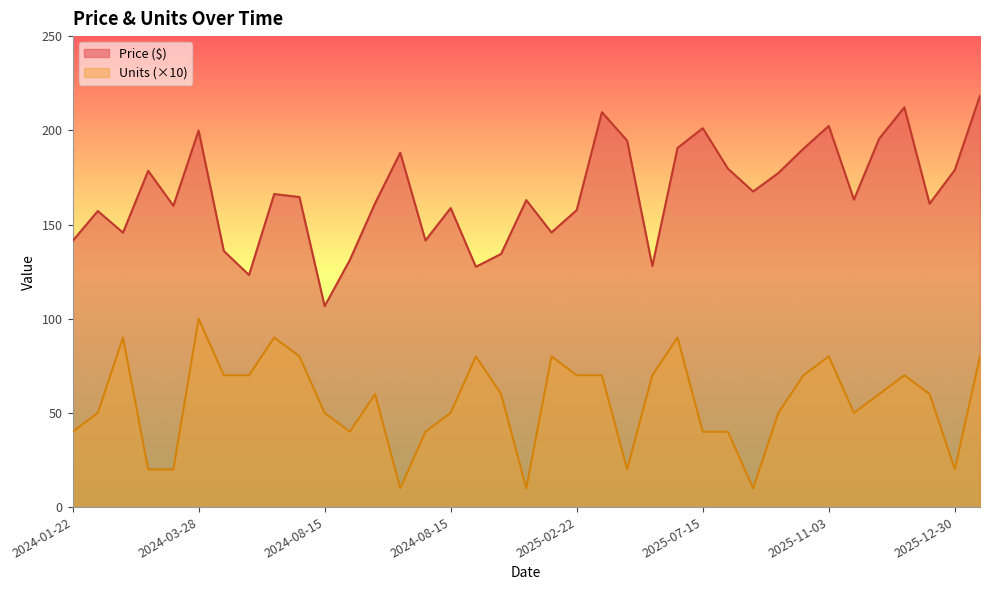

What is the average value of the Price ($) series?

166.4